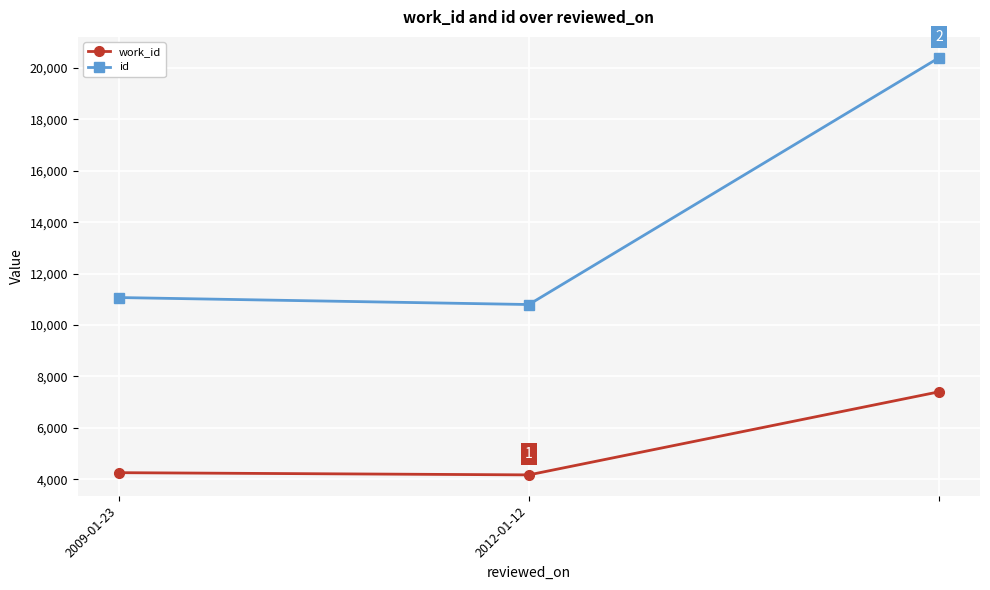

Reading left to right, extract all data points from this chart.

work_id: 4253	4167	7400
id: 11069	10797	20401